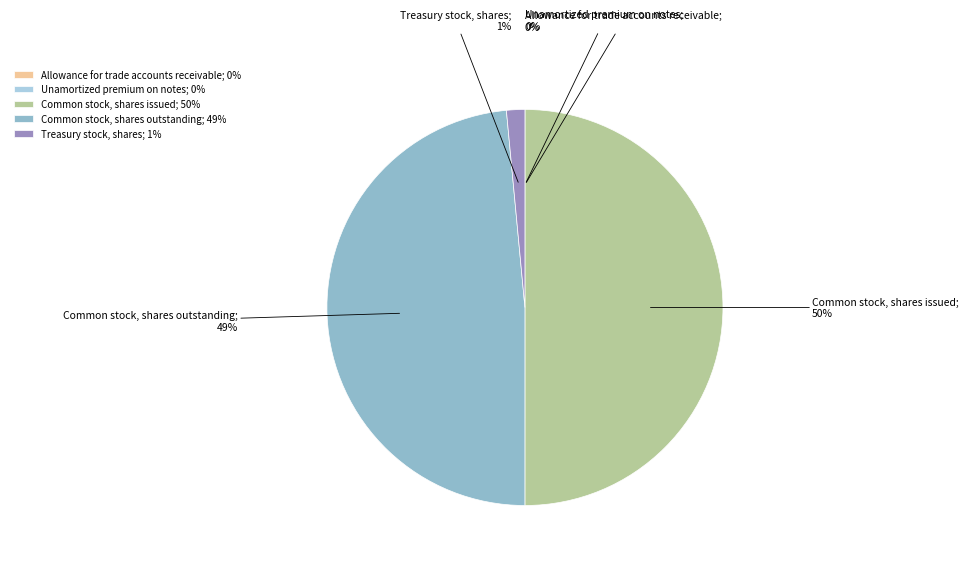

To the nearest percent, what is the average slice percentage?

20%